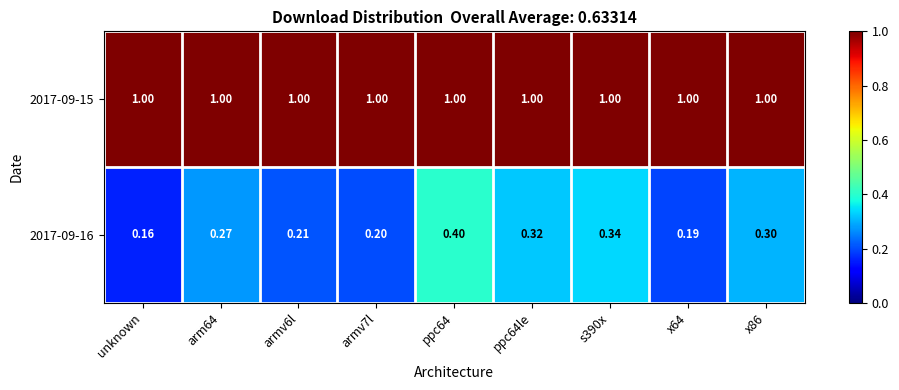

At which category does the chart reach its minimum across all series?

unknown